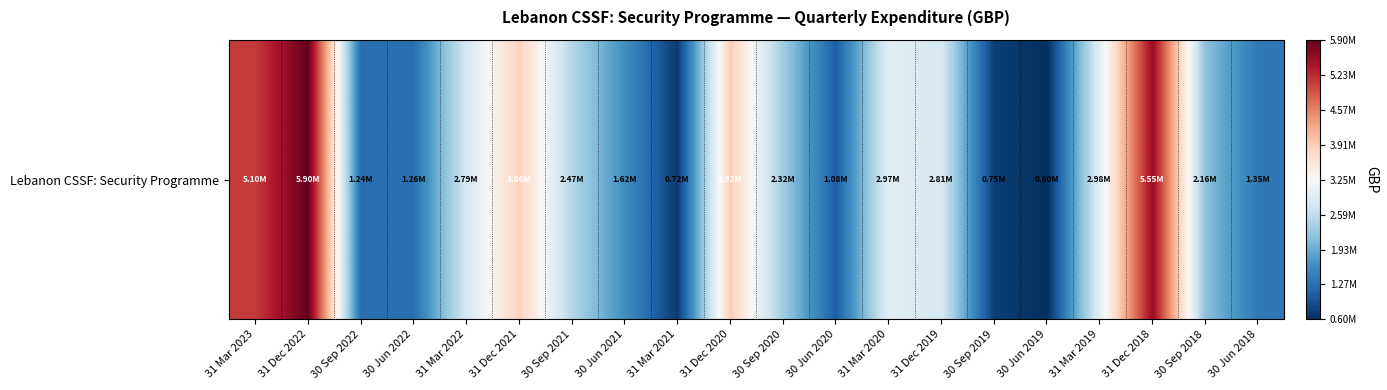

What is the minimum value shown in the chart?

604438.0